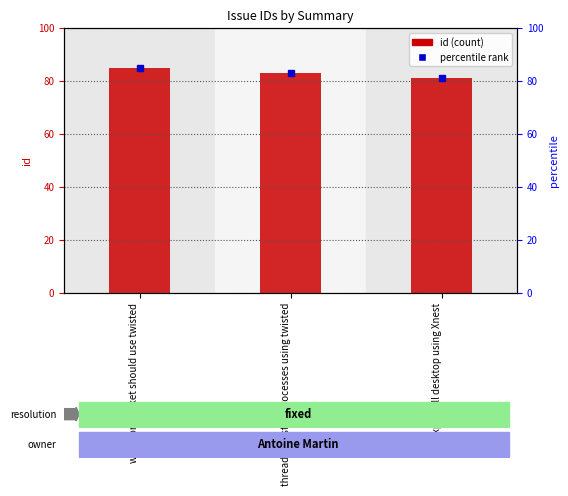

What is the difference between the maximum and minimum values?

4